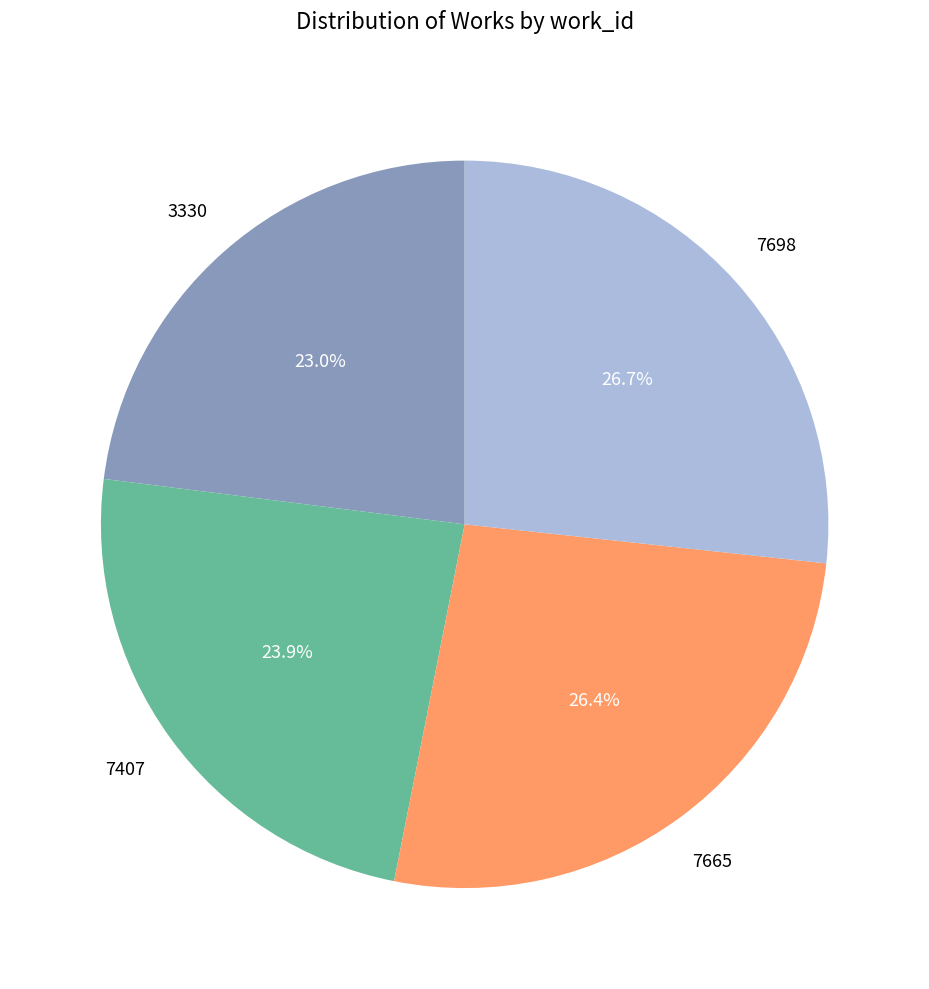

To the nearest percent, what is the combined percentage of 7665 and 7698?

53%